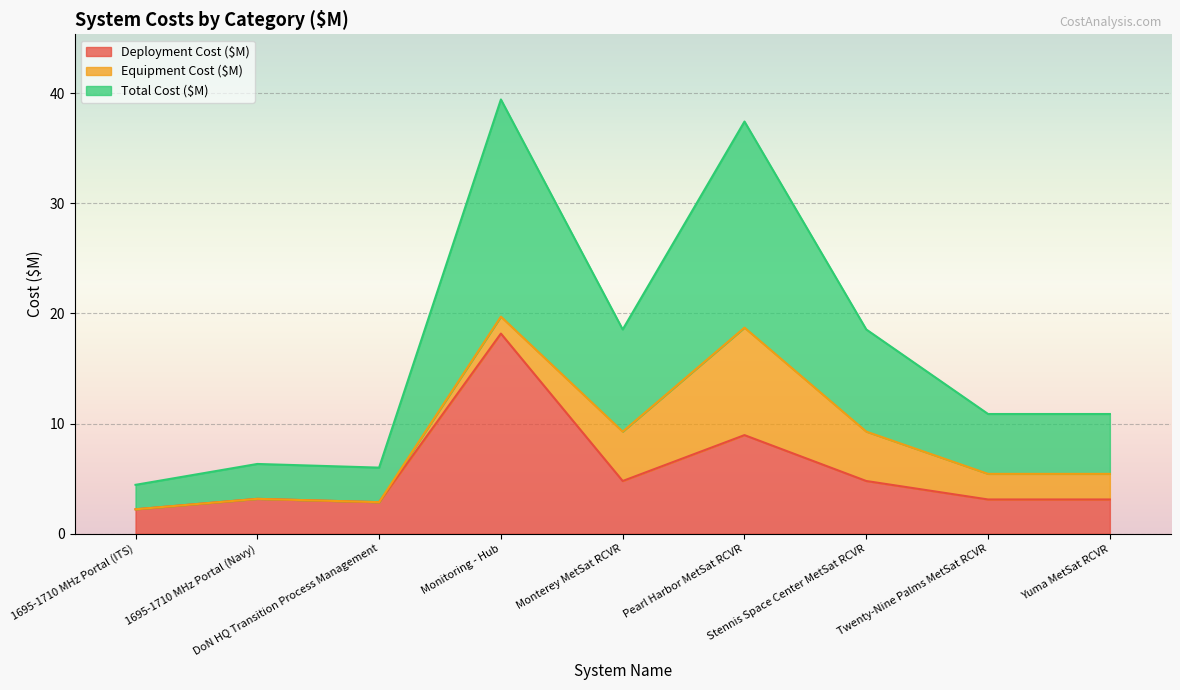

Which series has the largest total across all categories?

Total Cost ($M)